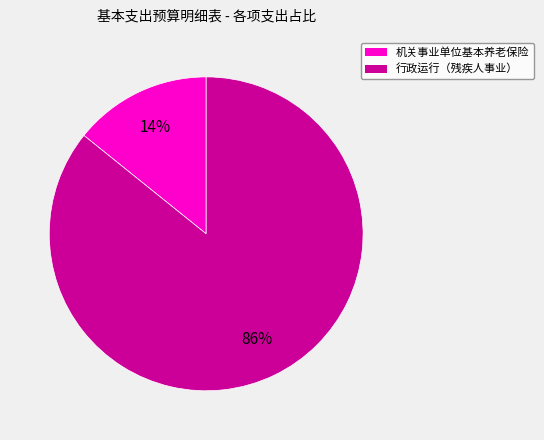

Which category has the biggest portion of the pie?

行政运行（残疾人事业）